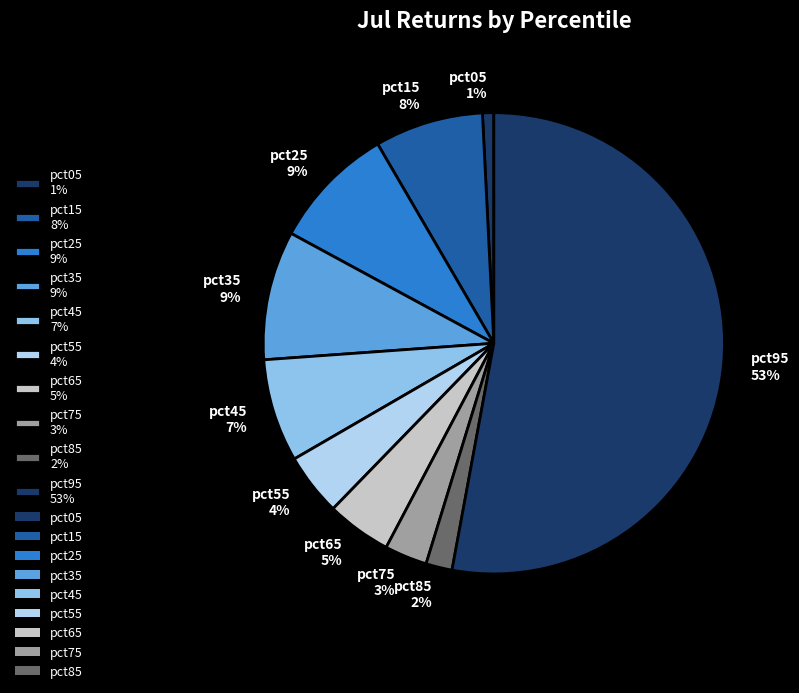

Count the number of slices in the pie.

10